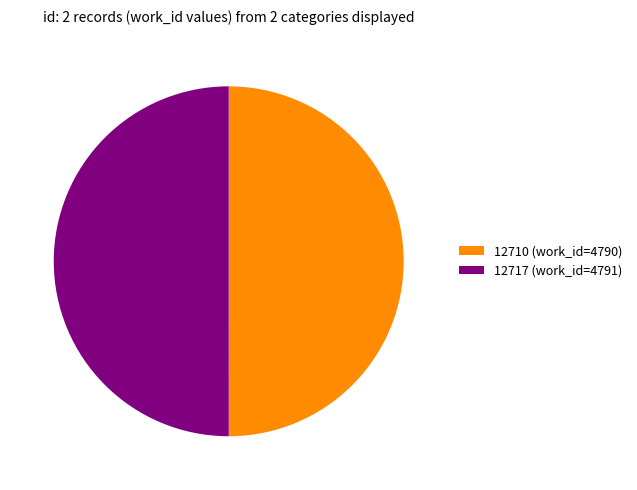

Is it true that 12717 (work_id=4791) is 39% of the pie?

False